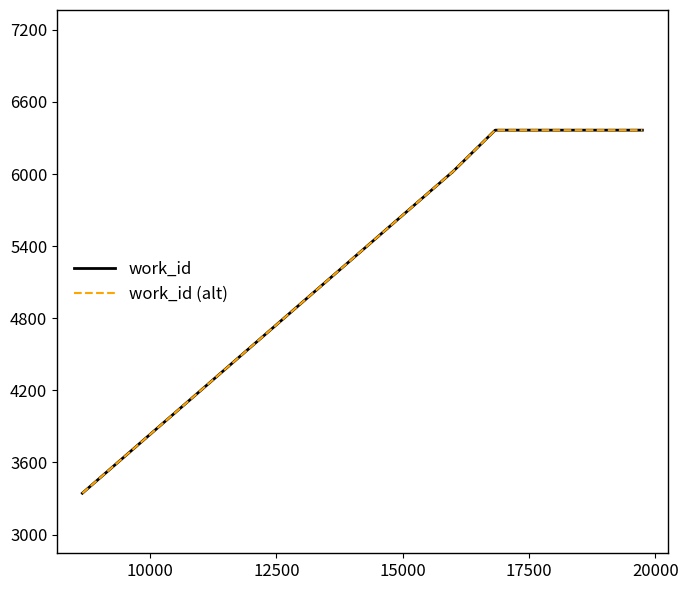

Is this an area chart (filled region under the line)?

No